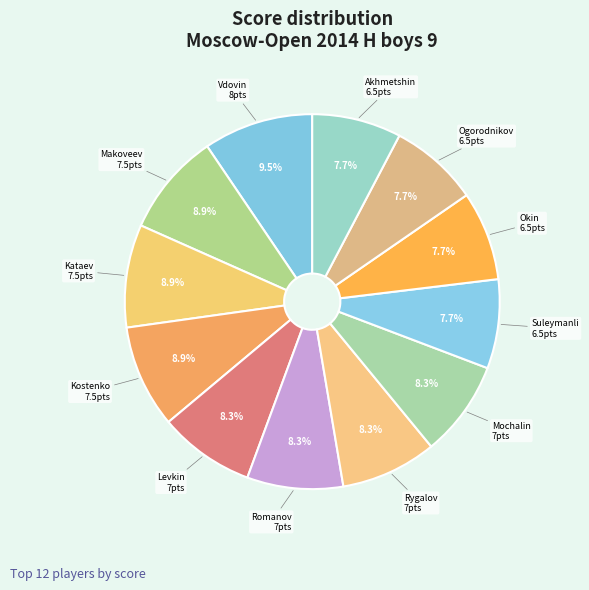

How many segments does this pie chart have?

12